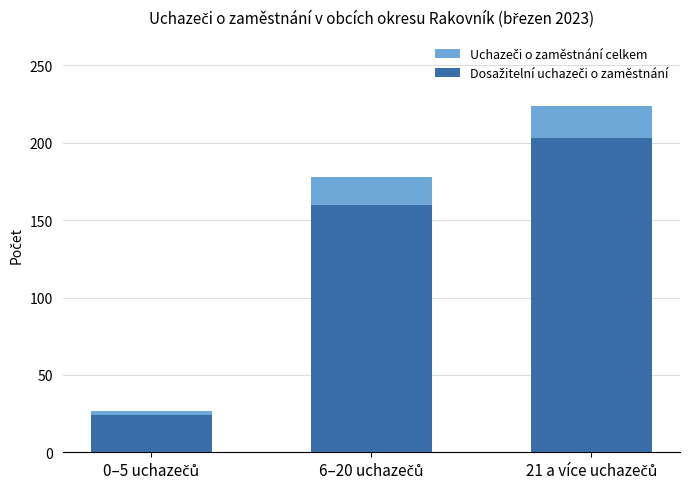

Reading right to left, extract all data points from this chart.

Uchazeči o zaměstnání celkem: 224	178	27
Dosažitelní uchazeči o zaměstnání: 203	160	24